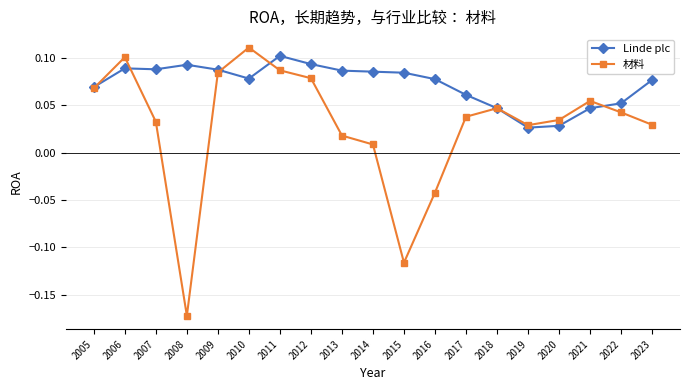

The value of Linde plc at 2013 is 0.0. True or false?

False